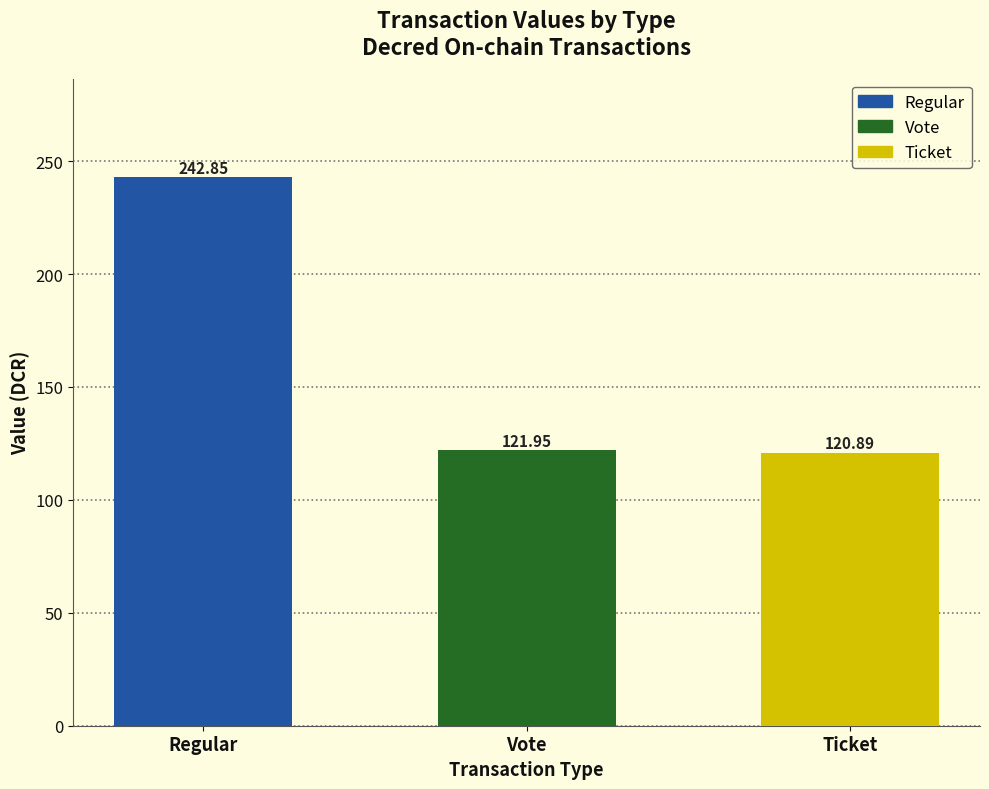

What is the label of the 2nd bar from the right?

Vote